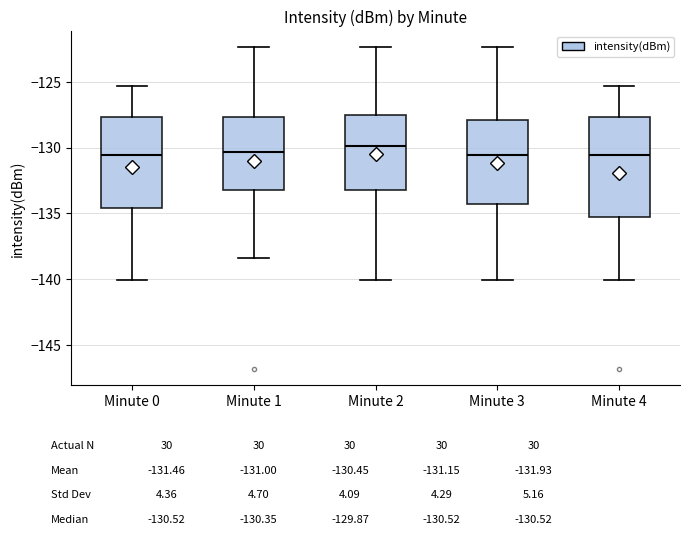

Where does the lower whisker of the box for Minute 0 end on the y-axis? The values are not printed on the chart, so give them approximately, as read against the axis.

-140.0